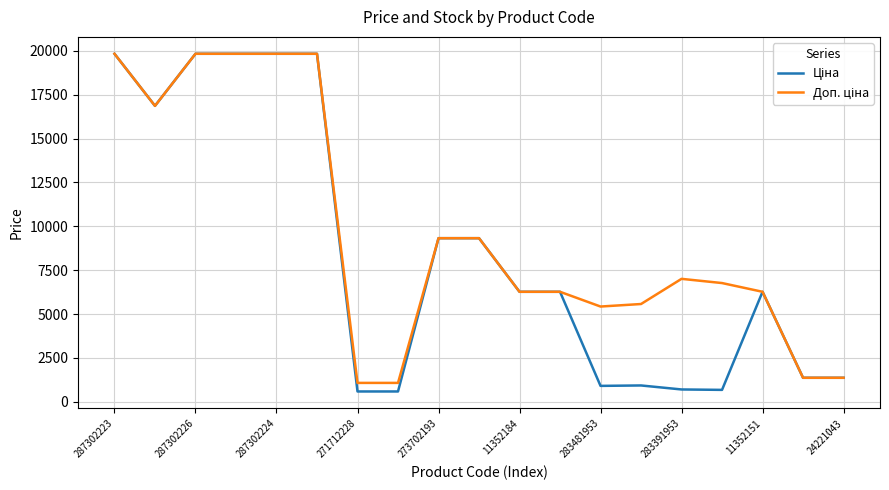

Count the number of data series in this chart.

2